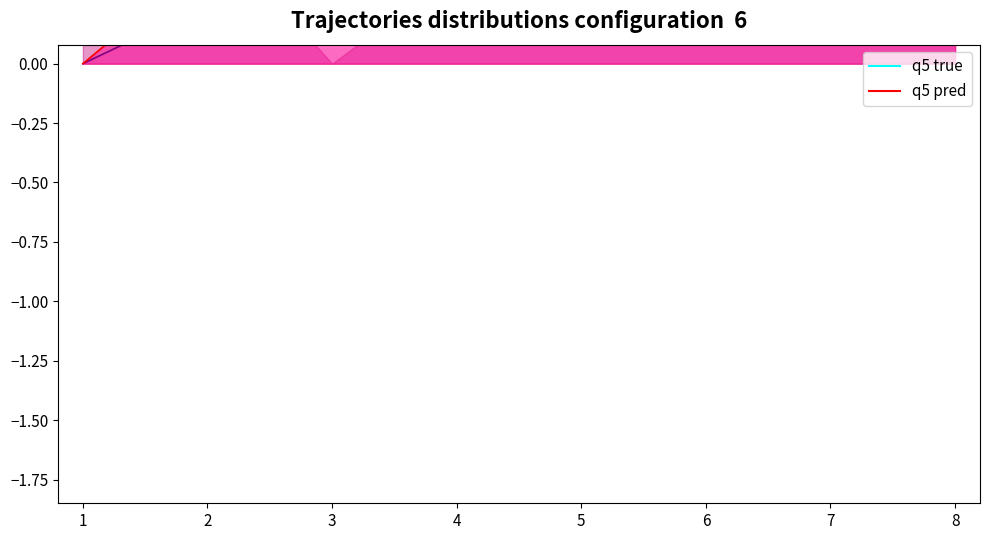

Count the q5 true values in the range 0 to 1.

5